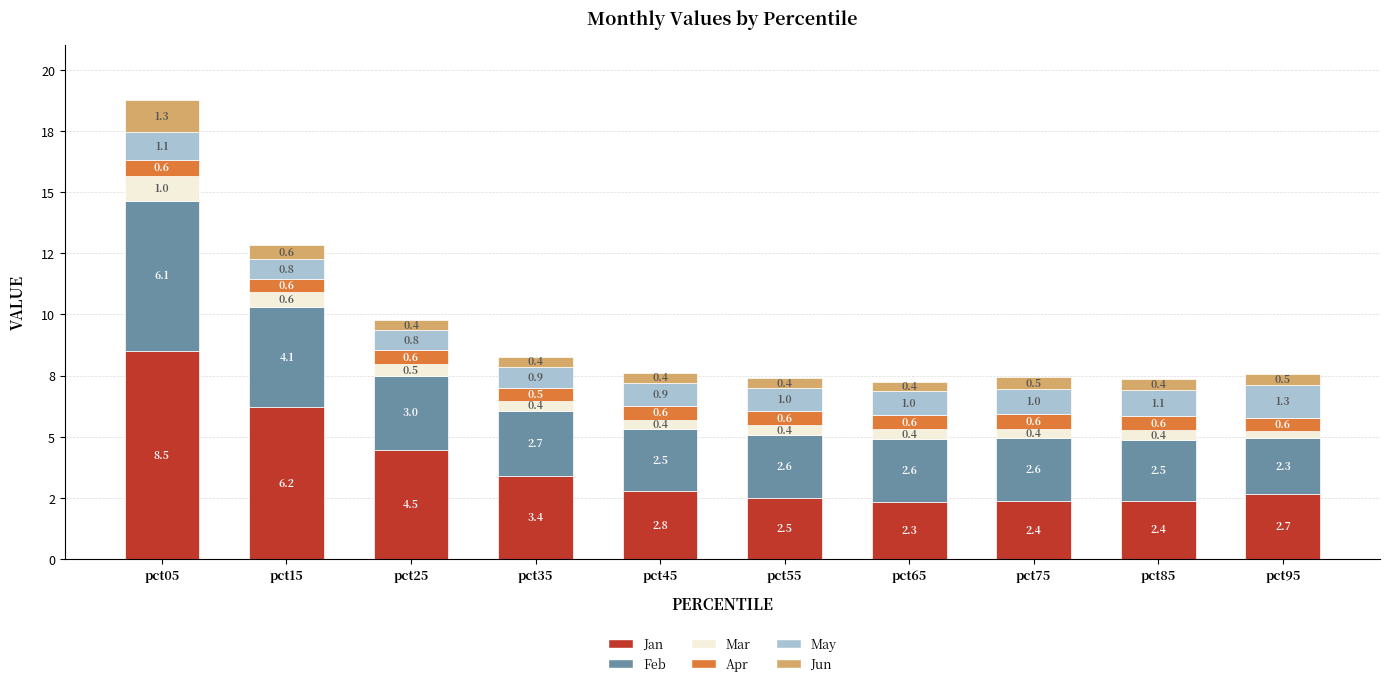

What are all the series names shown in the legend?

Jan, Feb, Mar, Apr, May, Jun